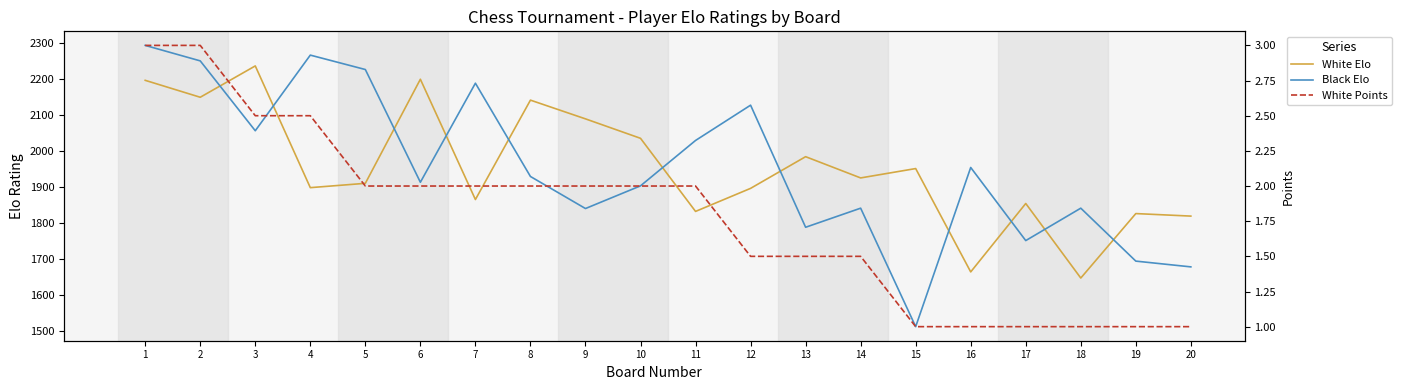

The value of Black Elo at 3 is 2056.0. True or false?

True